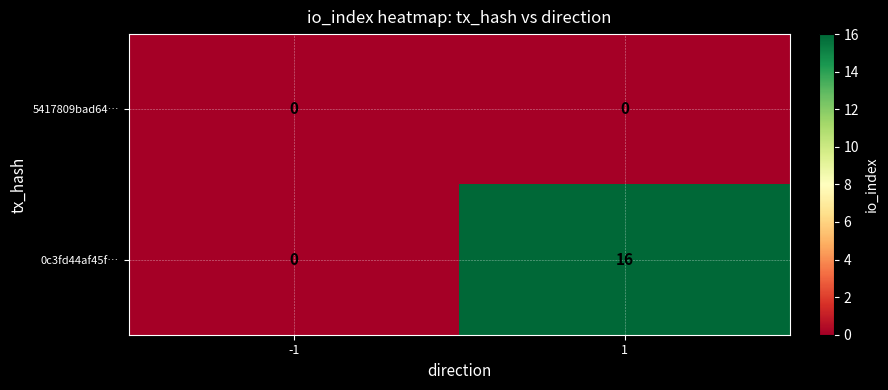

Rank the series at 1 from lowest to highest value.

5417809bad64…, 0c3fd44af45f…